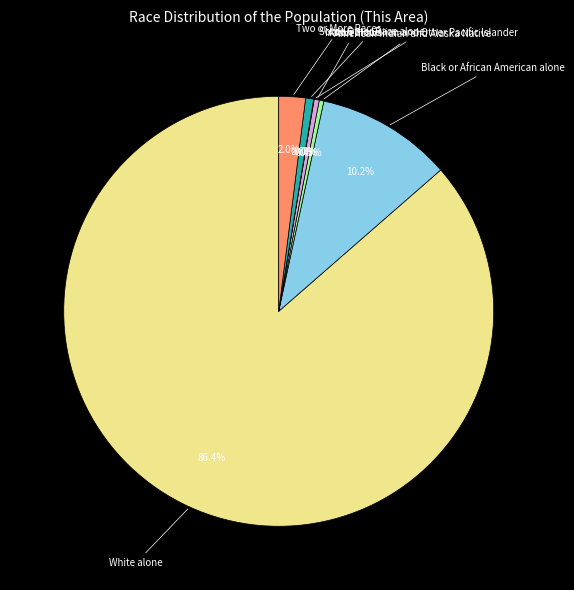

To the nearest percent, what is the difference between the largest and smallest slice percentages?

86%